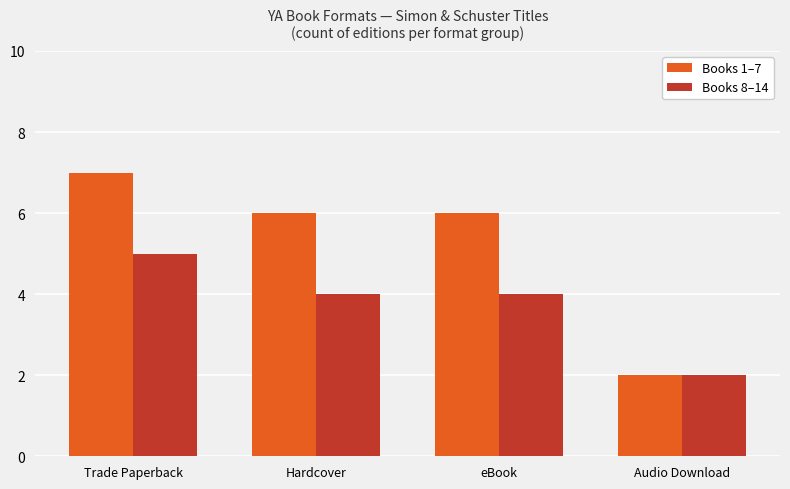

Which series has the widest spread of values?

Books 1–7